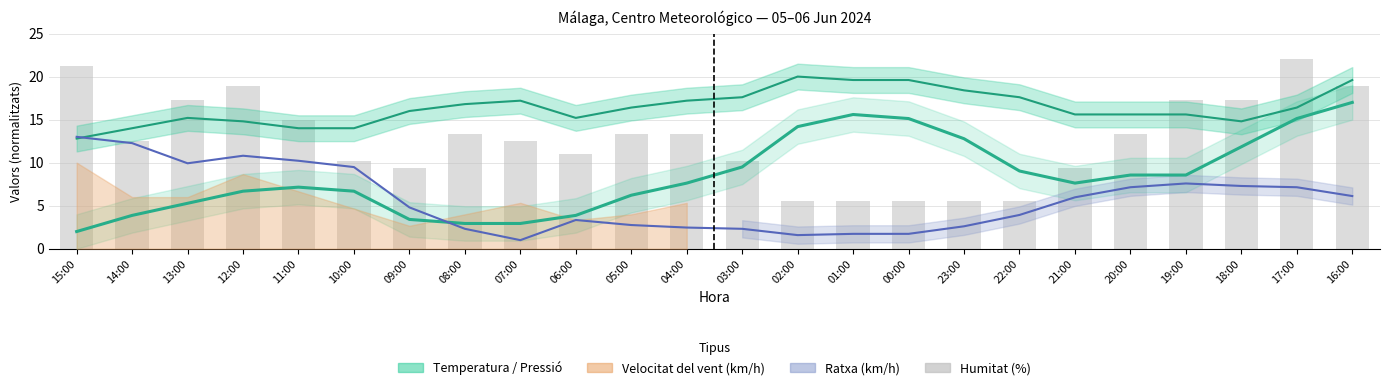

What is the value of the 14th bar from the left?

5.5